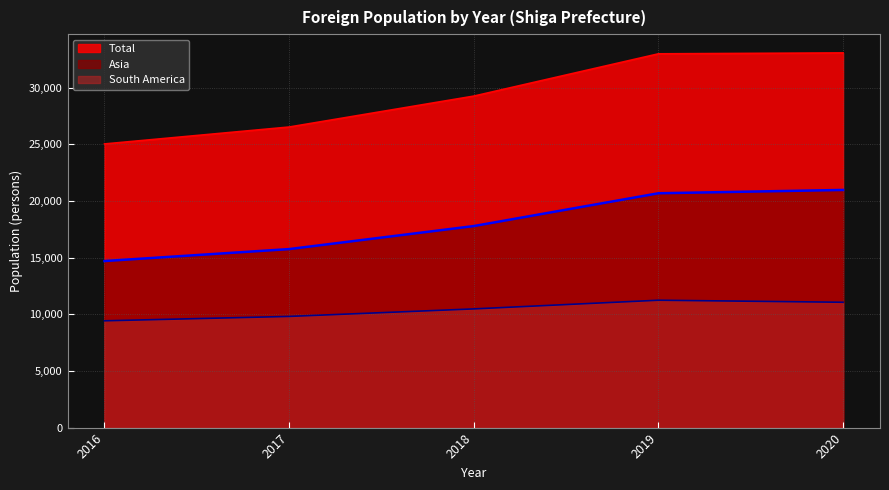

Reading right to left, extract all data points from this chart.

Asia: 20979	20686	17791	15758	14703
South America: 11064	11244	10478	9814	9427
Total: 33076	32995	29263	26533	25040